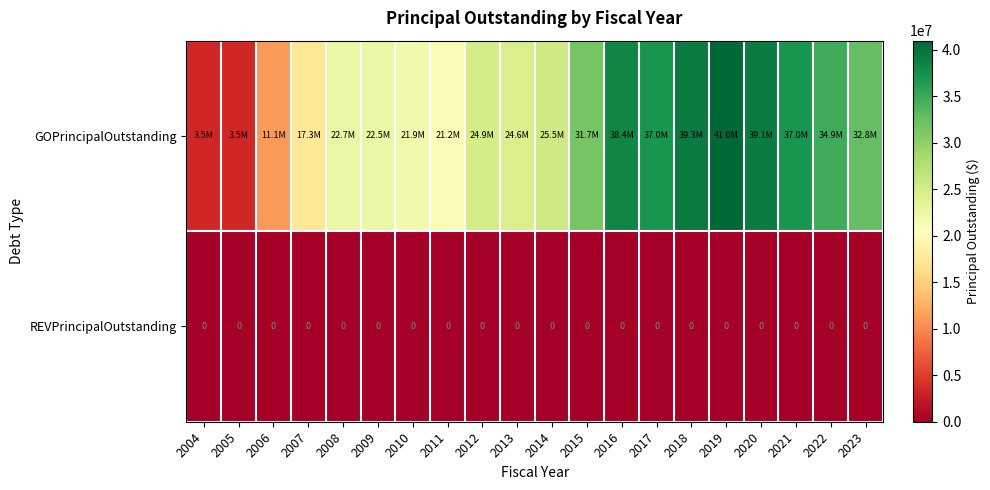

Is it true that REVPrincipalOutstanding equals 0 at 2022?

True